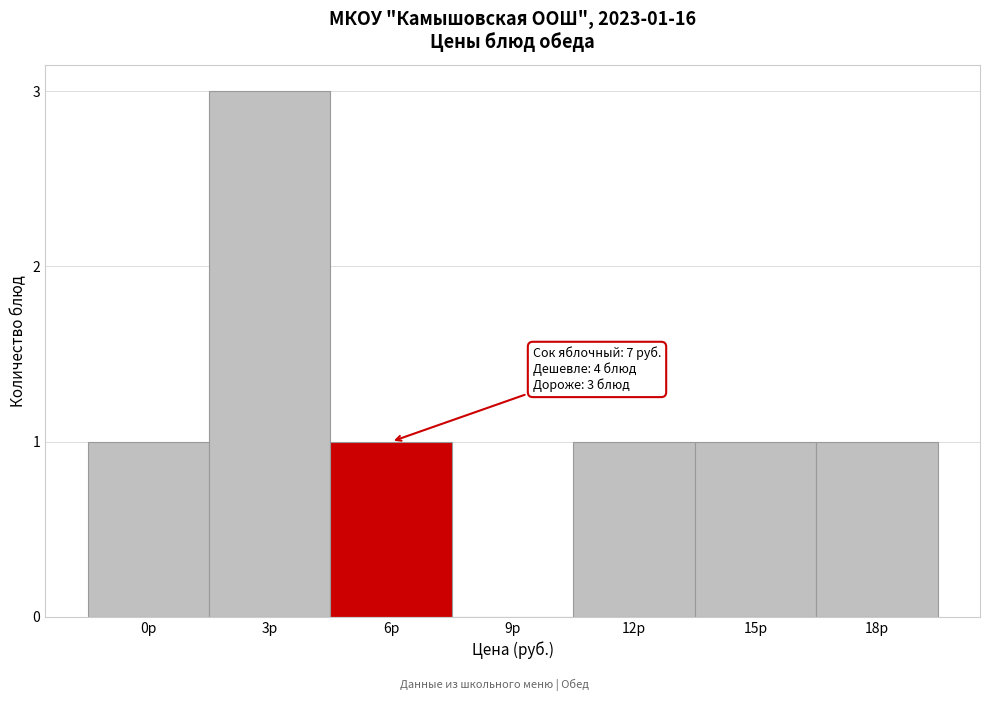

Reading left to right, extract all data points from this chart.

0р=1	3р=3	6р=1	9р=0	12р=1	15р=1	18р=1